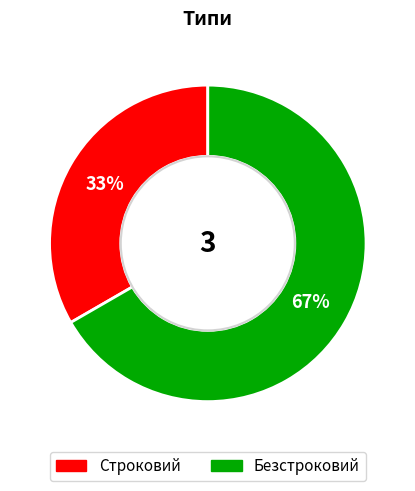

Which slice is the smallest?

Строковий